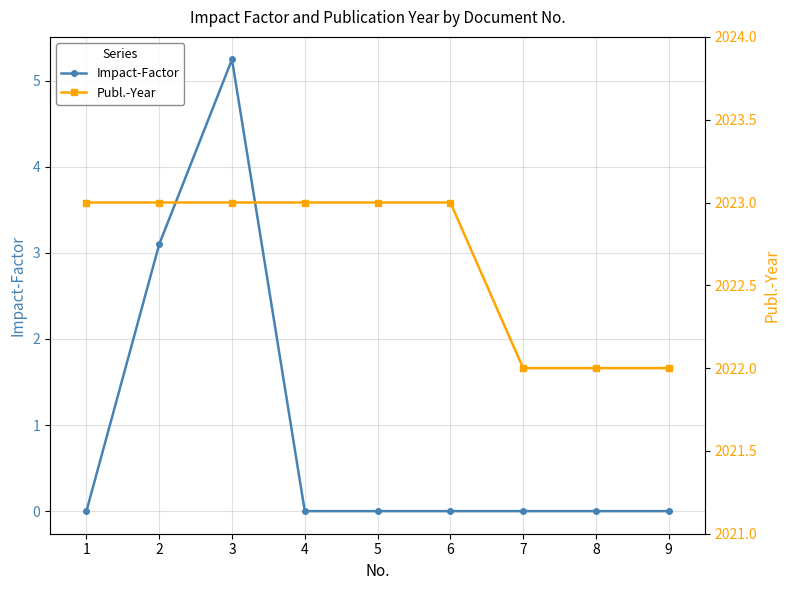

True or false: Publ.-Year and Impact-Factor cross at least once.

False